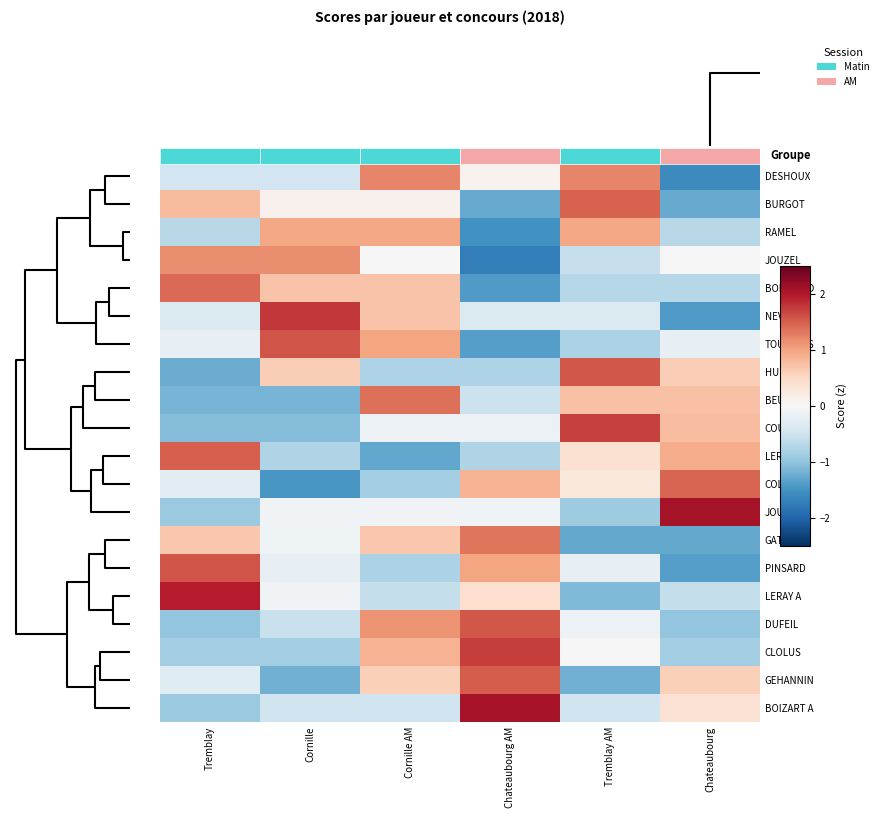

How many values in DESHOUX are below zero?

3